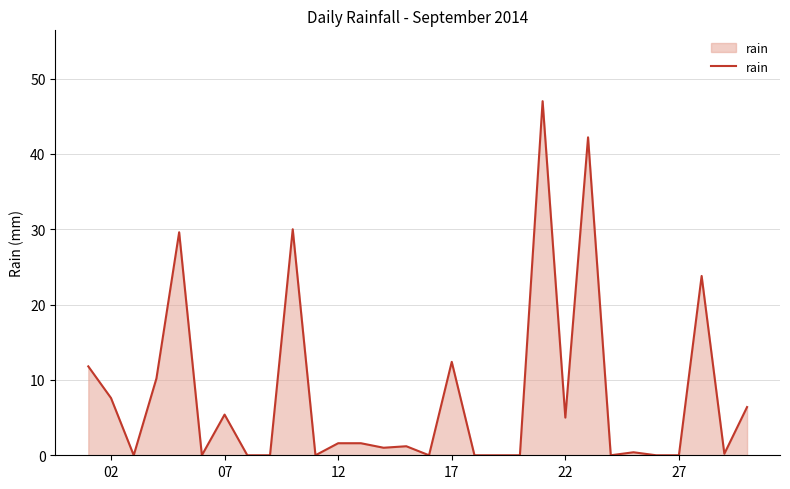

What is the greatest value displayed?

47.0